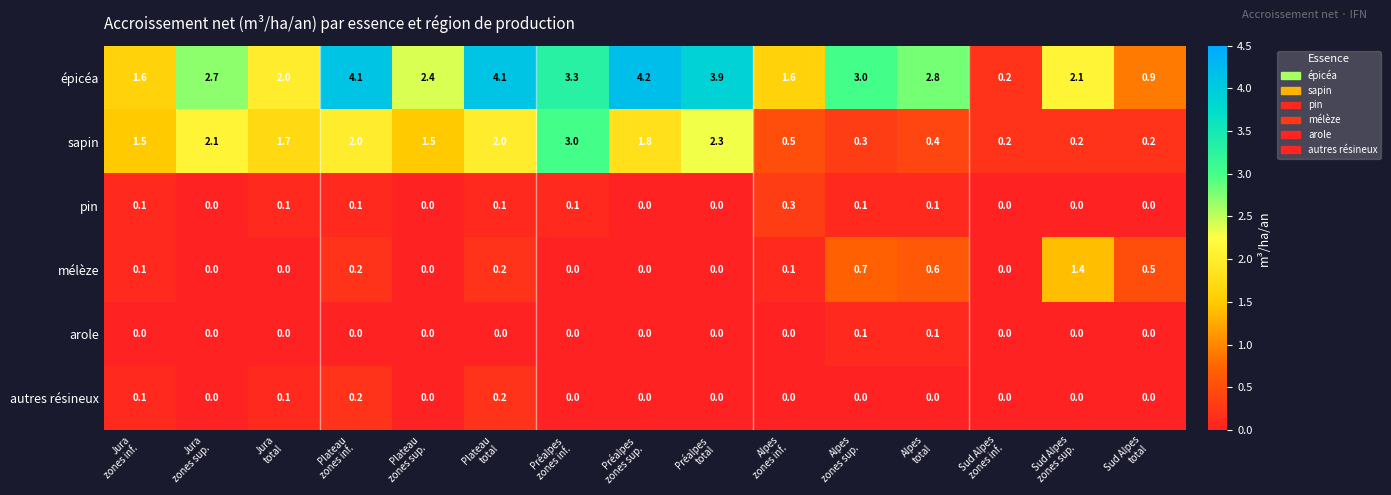

What is the average value of the sapin series?

1.3